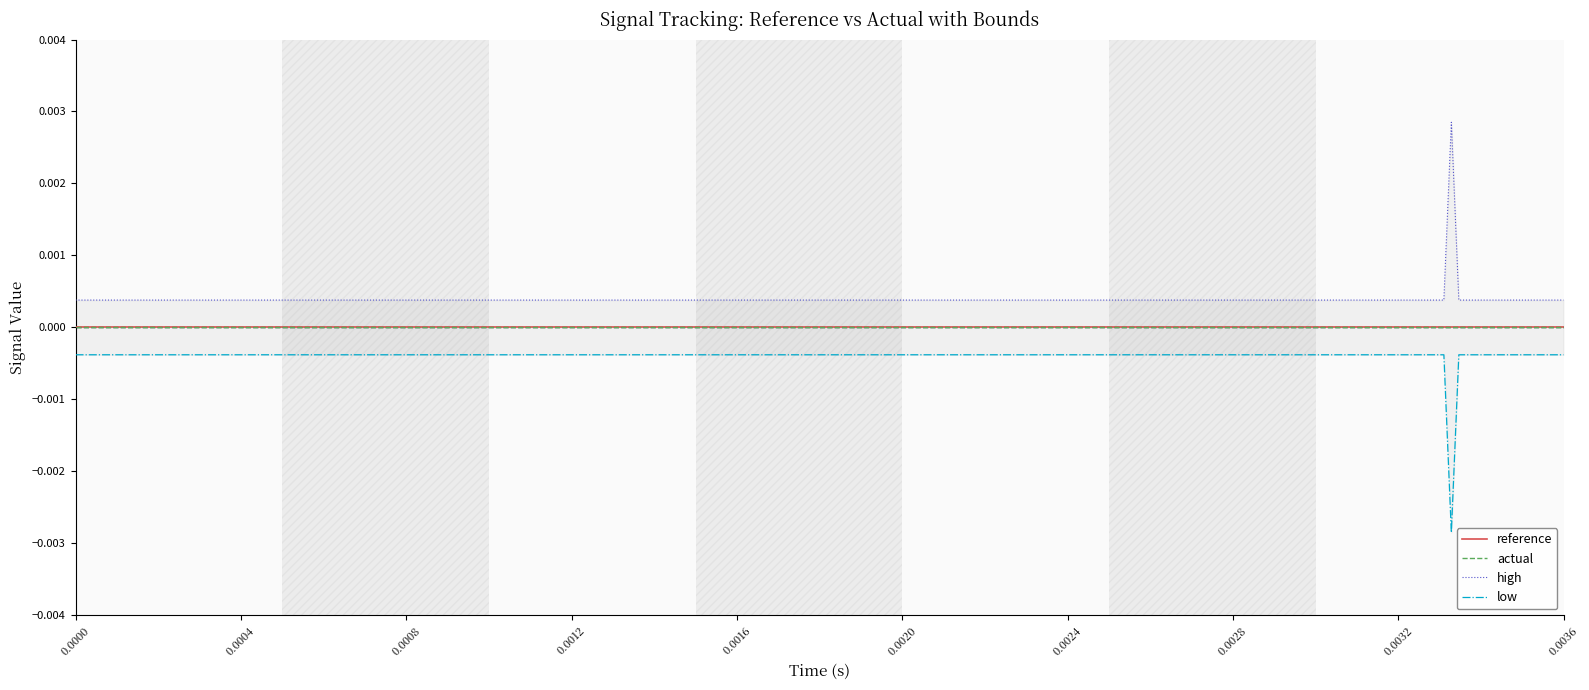

True or false: reference and low cross at least once.

False